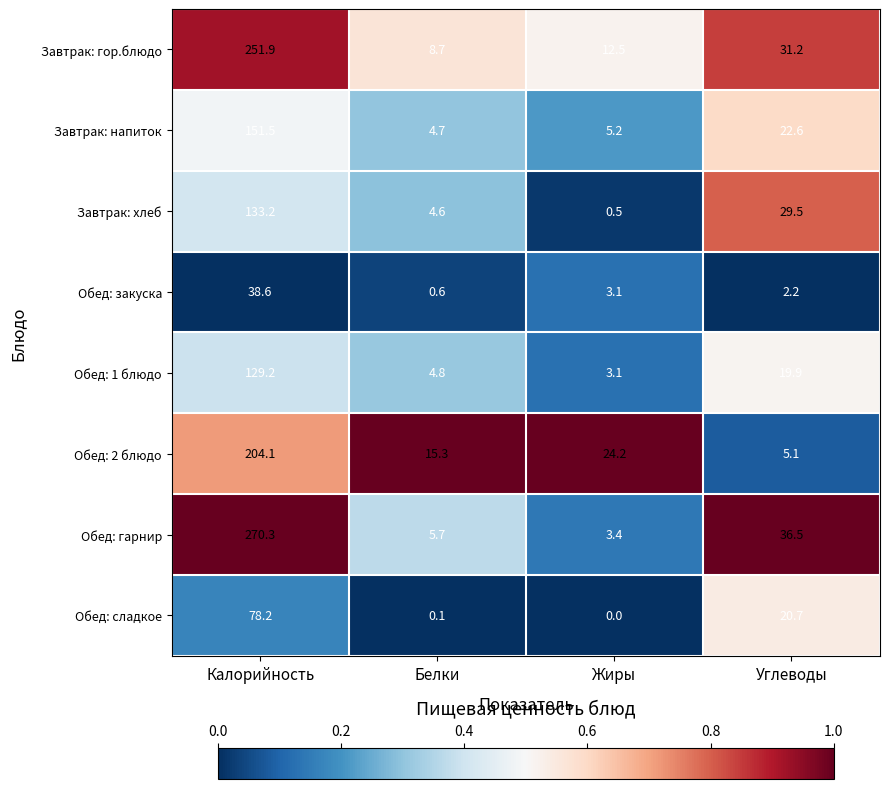

At which label is Обед: закуска closest to 19?

Жиры